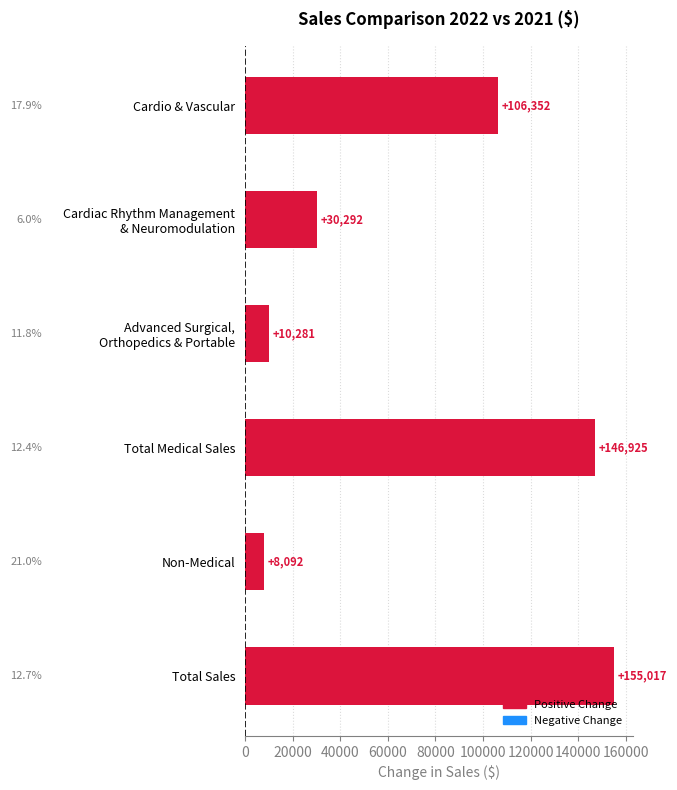

What is the change in value from Total Sales to Total Medical Sales?

-8092